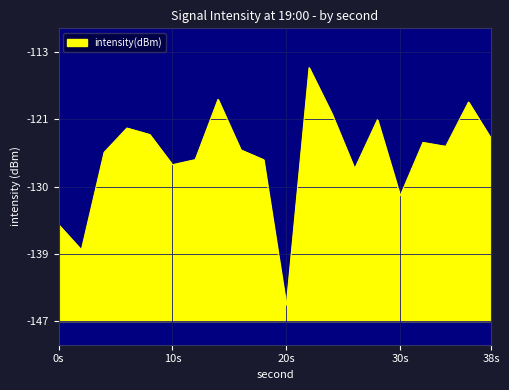

At which category does the chart reach its minimum across all series?

20s